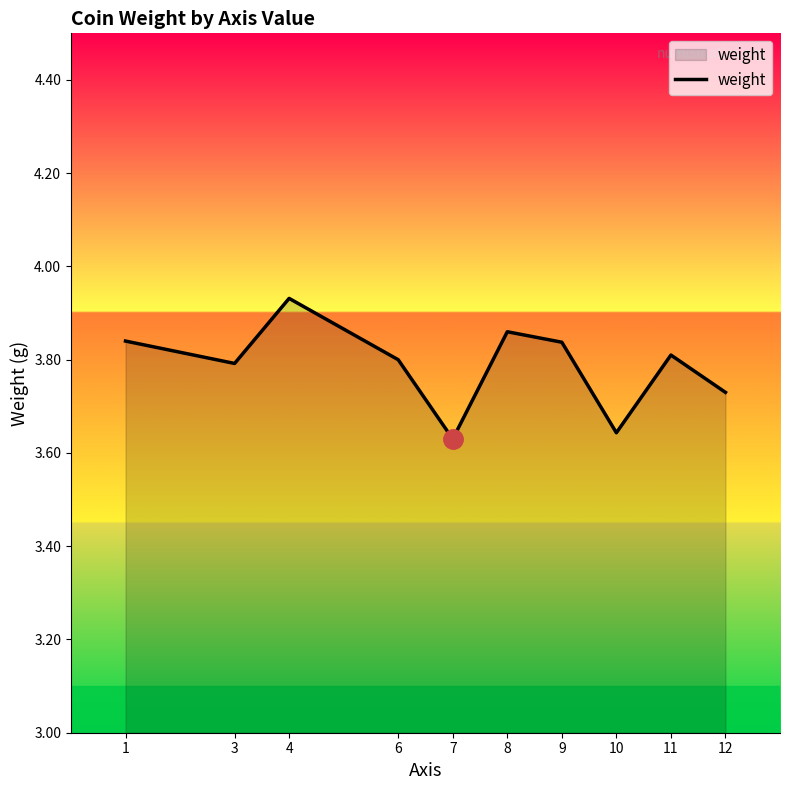

The value at 3 is 6.8. True or false?

False